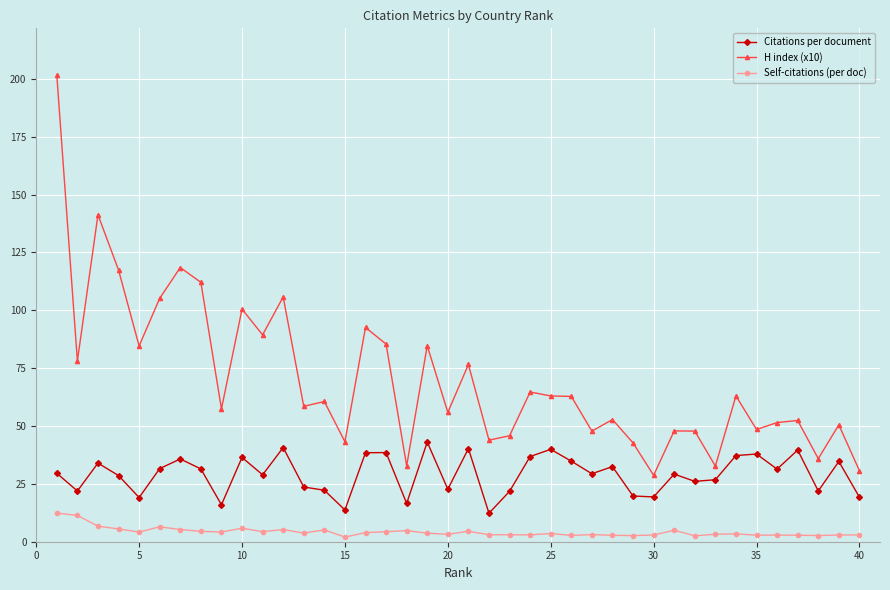

What are all the series names shown in the legend?

Citations per document, H index (x10), Self-citations (per doc)